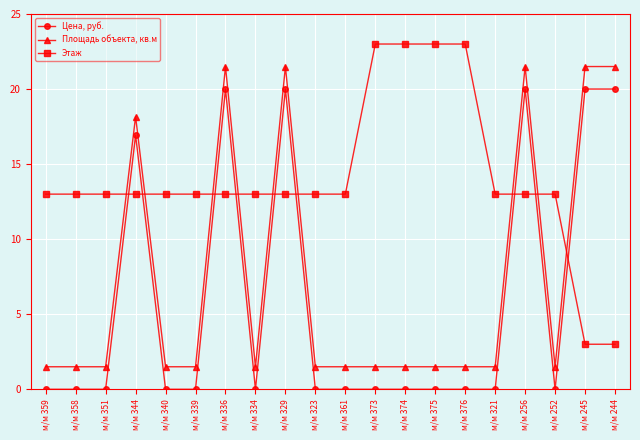

What is the lowest value of the Площадь объекта, кв.м series?

1.5